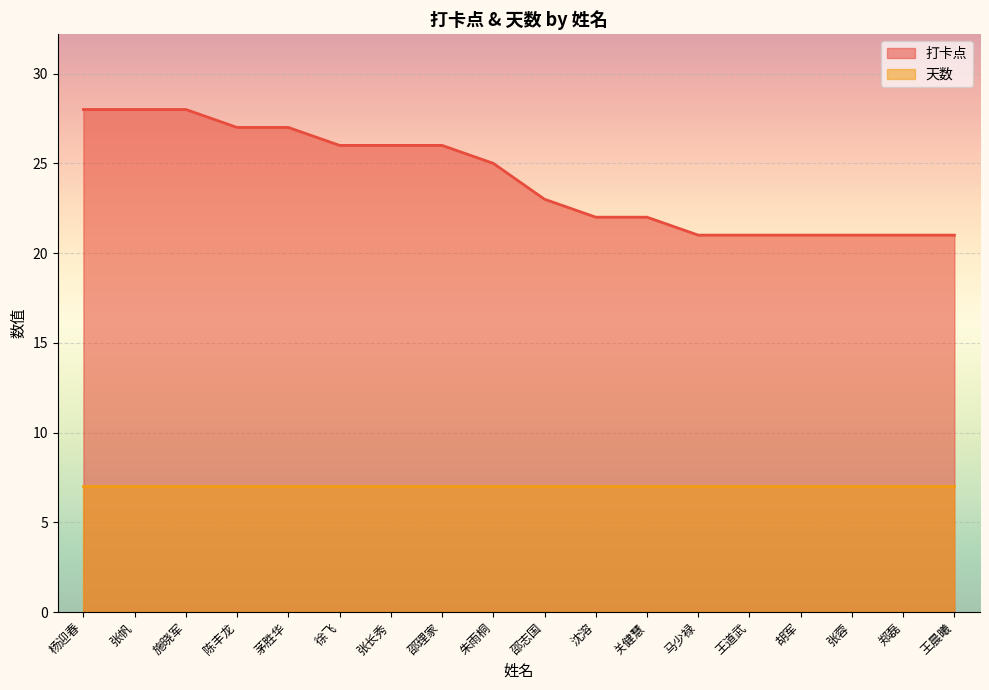

Between 关健慧 and 马少禄, which is larger?

关健慧